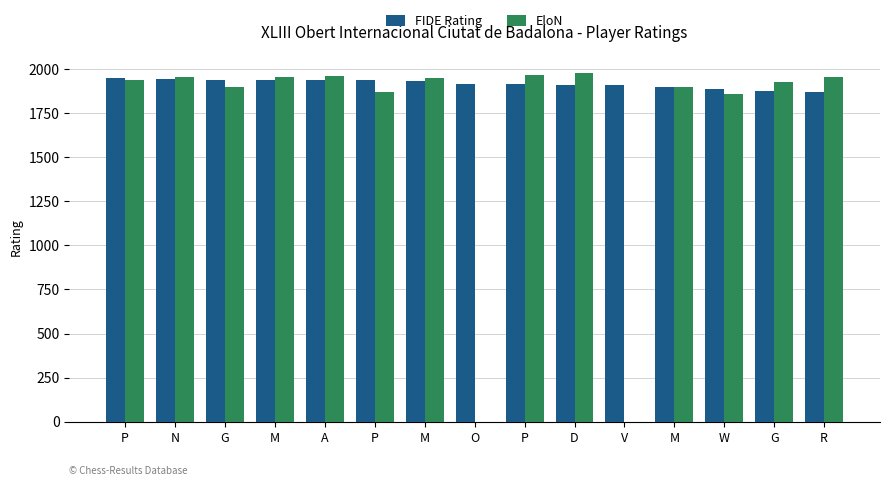

Are the bars grouped side by side (vs. stacked)?

Yes